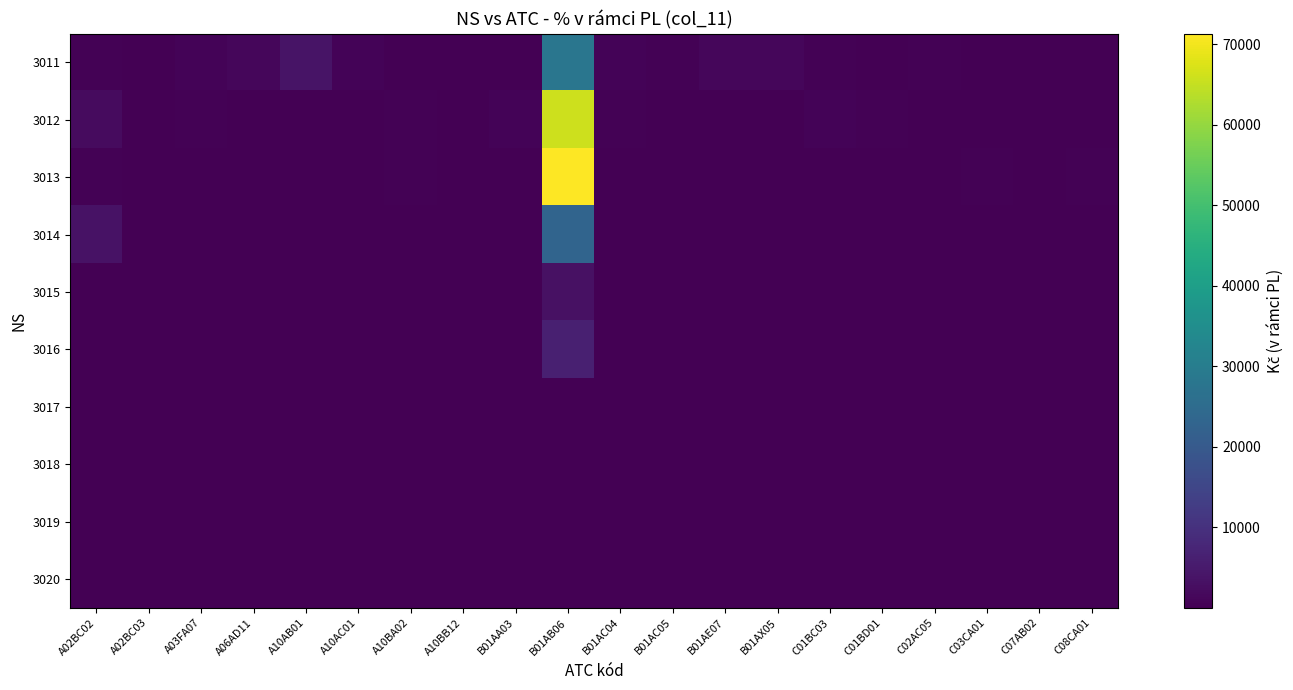

What is the minimum value shown in the chart?

0.1